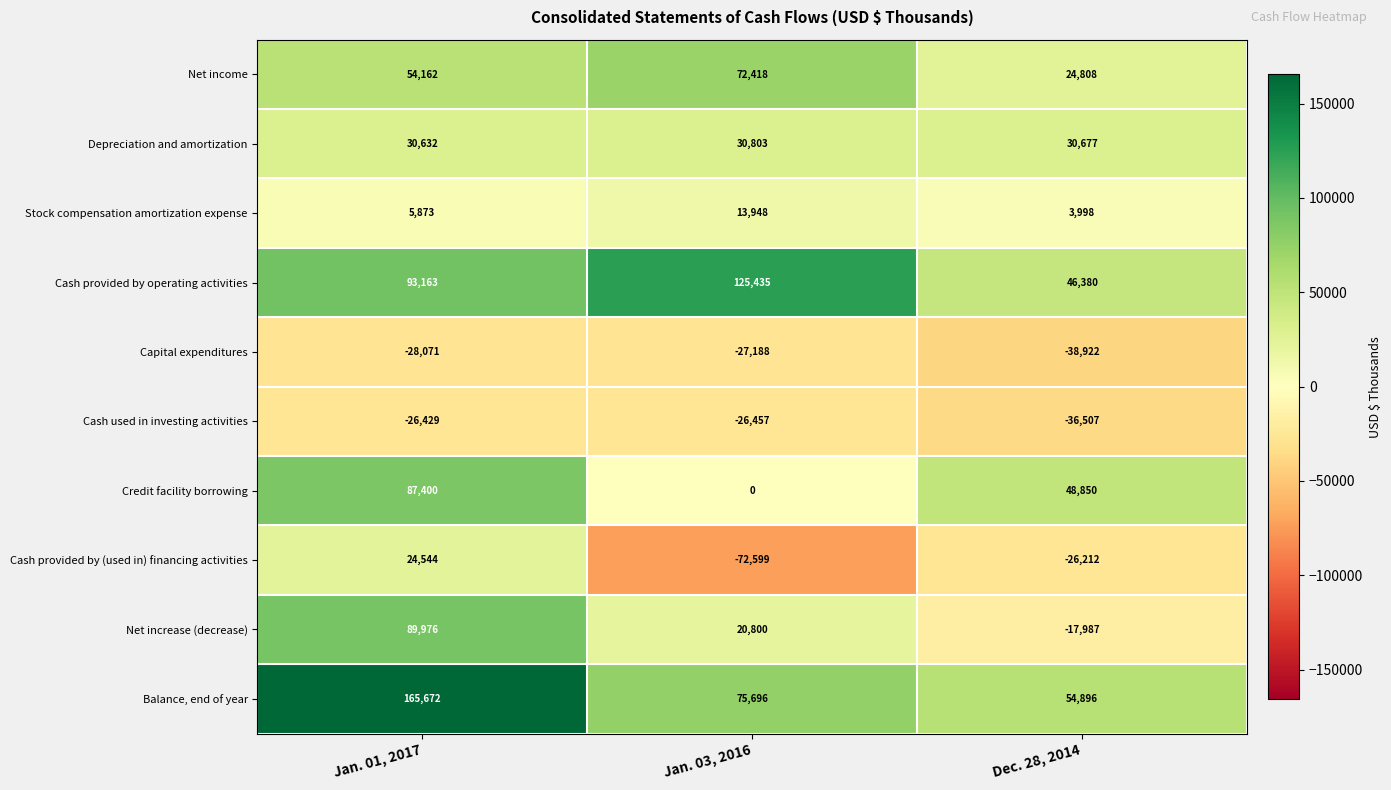

Which series has the largest total across all categories?

Balance, end of year